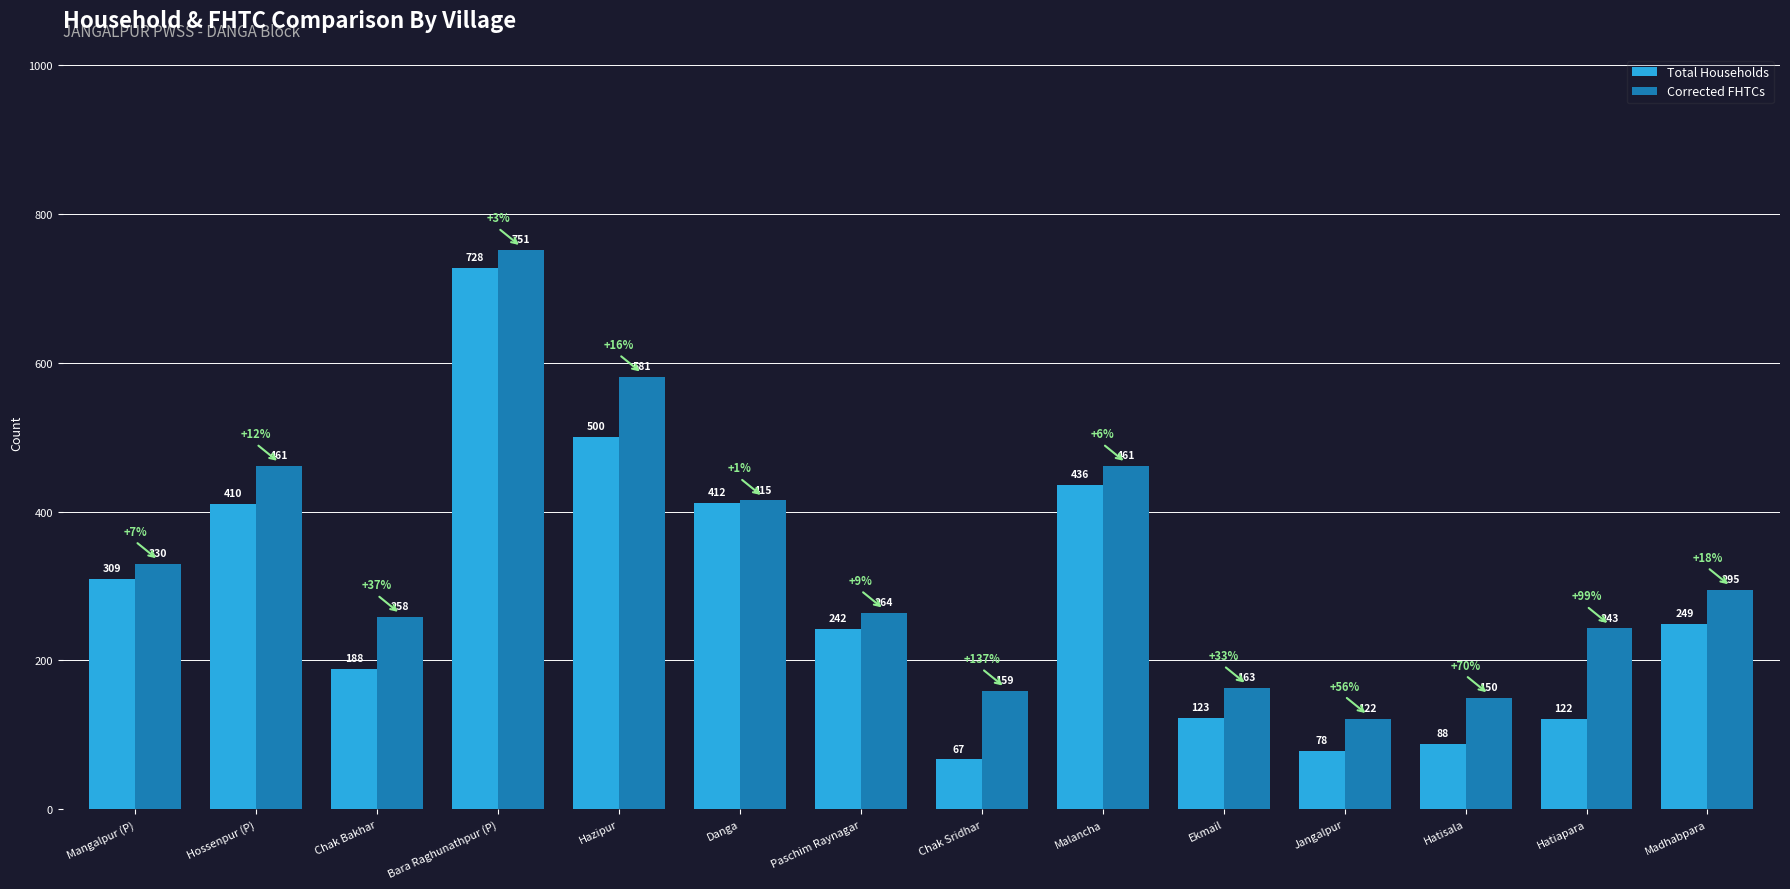

What is the difference between the maximum and minimum values in the Corrected FHTCs series?

629